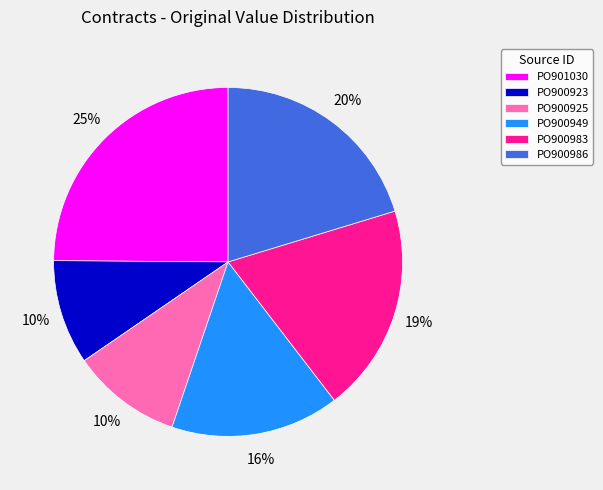

How many segments does this pie chart have?

6